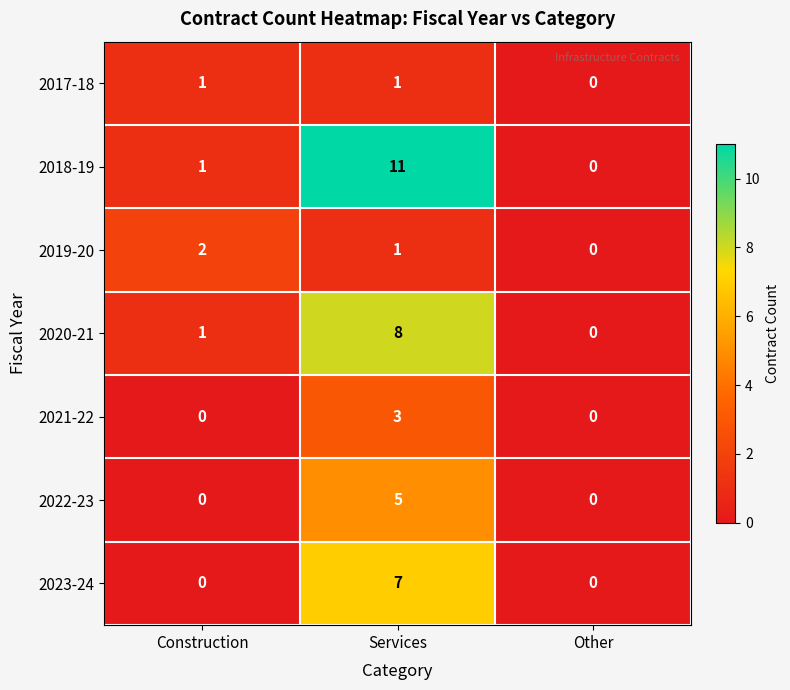

Reading right to left, transcribe all the data shown in this chart.

2017-18: 0	1	1
2018-19: 0	11	1
2019-20: 0	1	2
2020-21: 0	8	1
2021-22: 0	3	0
2022-23: 0	5	0
2023-24: 0	7	0